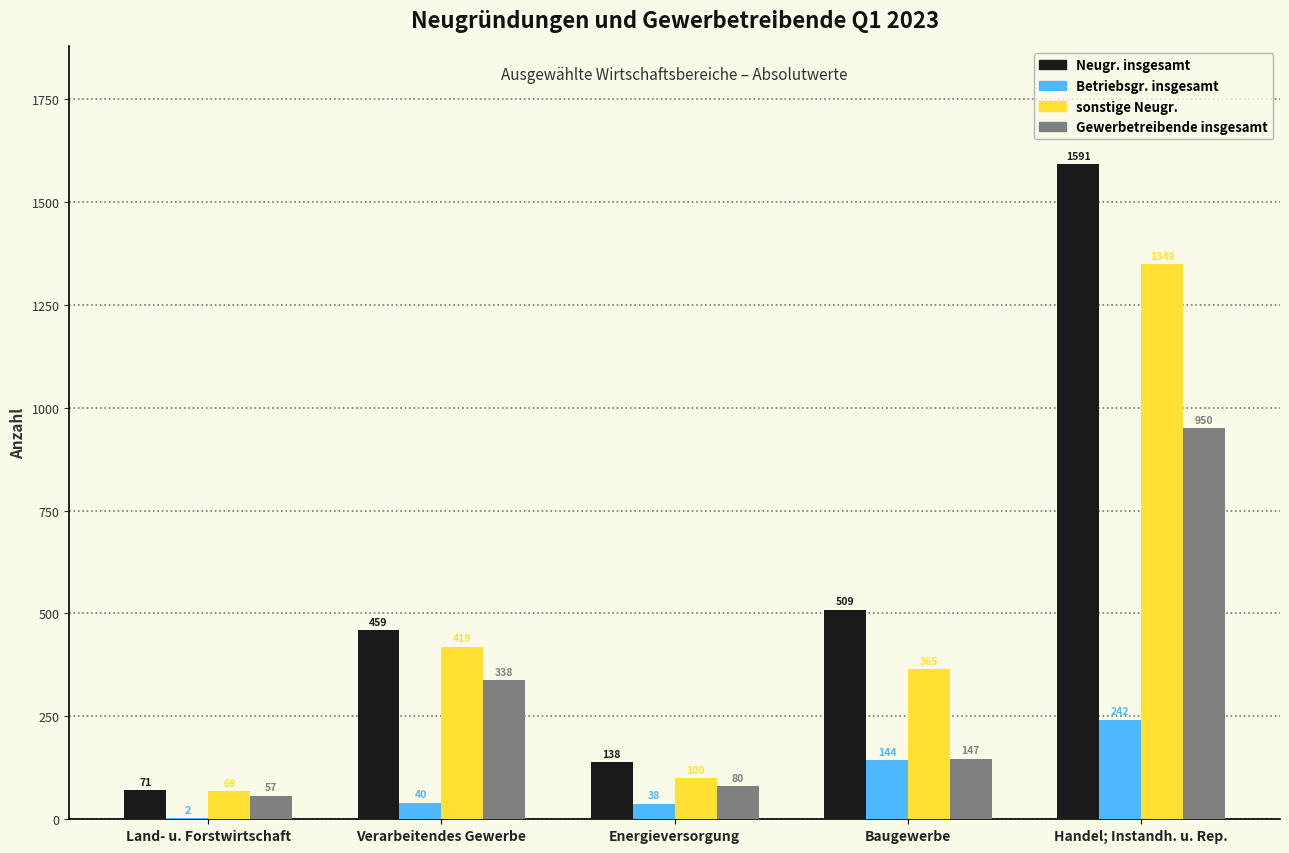

What is the maximum value for Gewerbetreibende insgesamt?

950